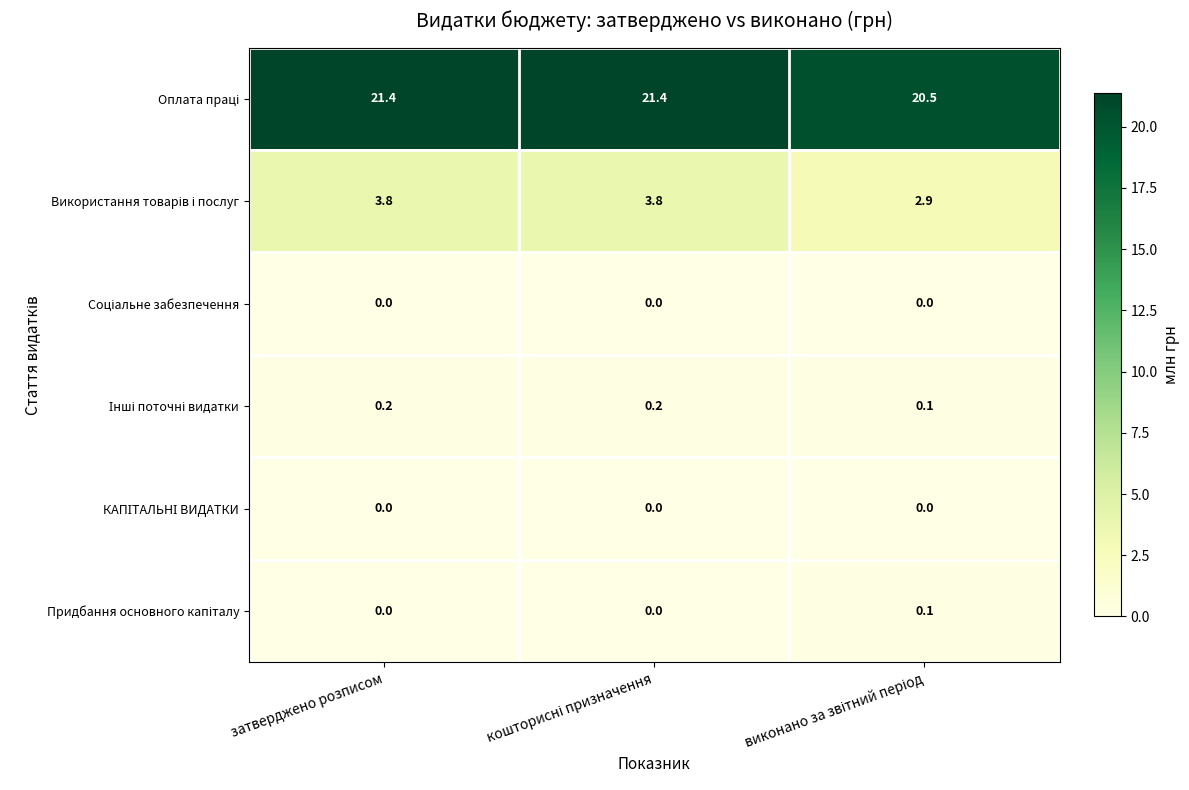

At how many categories does at least one series exceed 9?

3